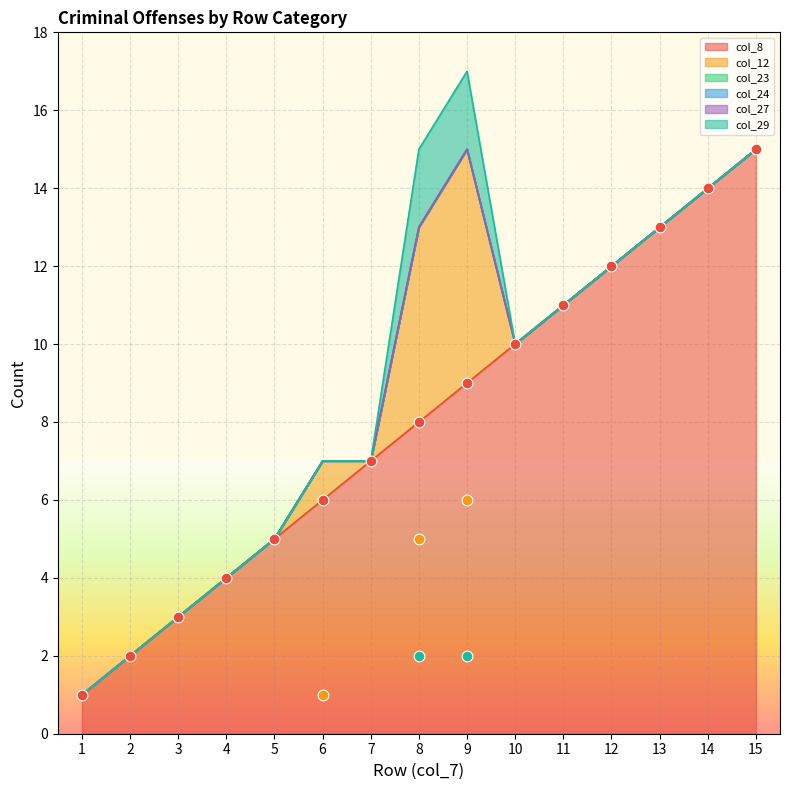

Which series reaches the minimum Y coordinate?

col_12